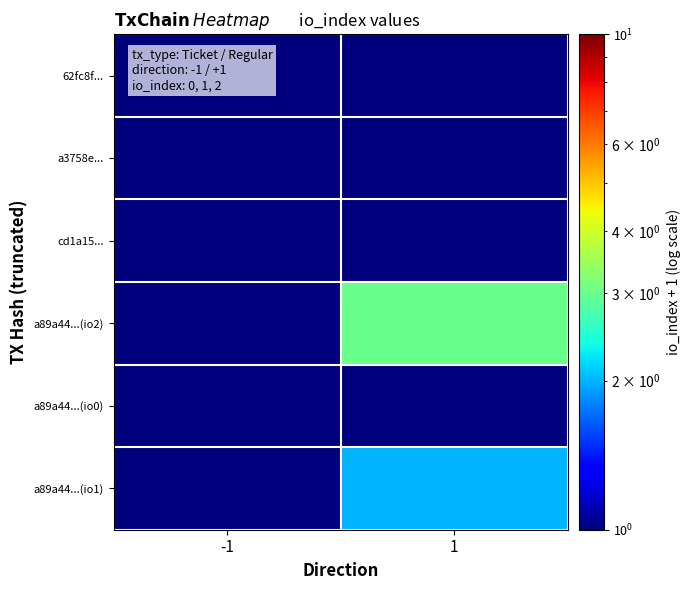

At which category does the chart reach its minimum across all series?

1